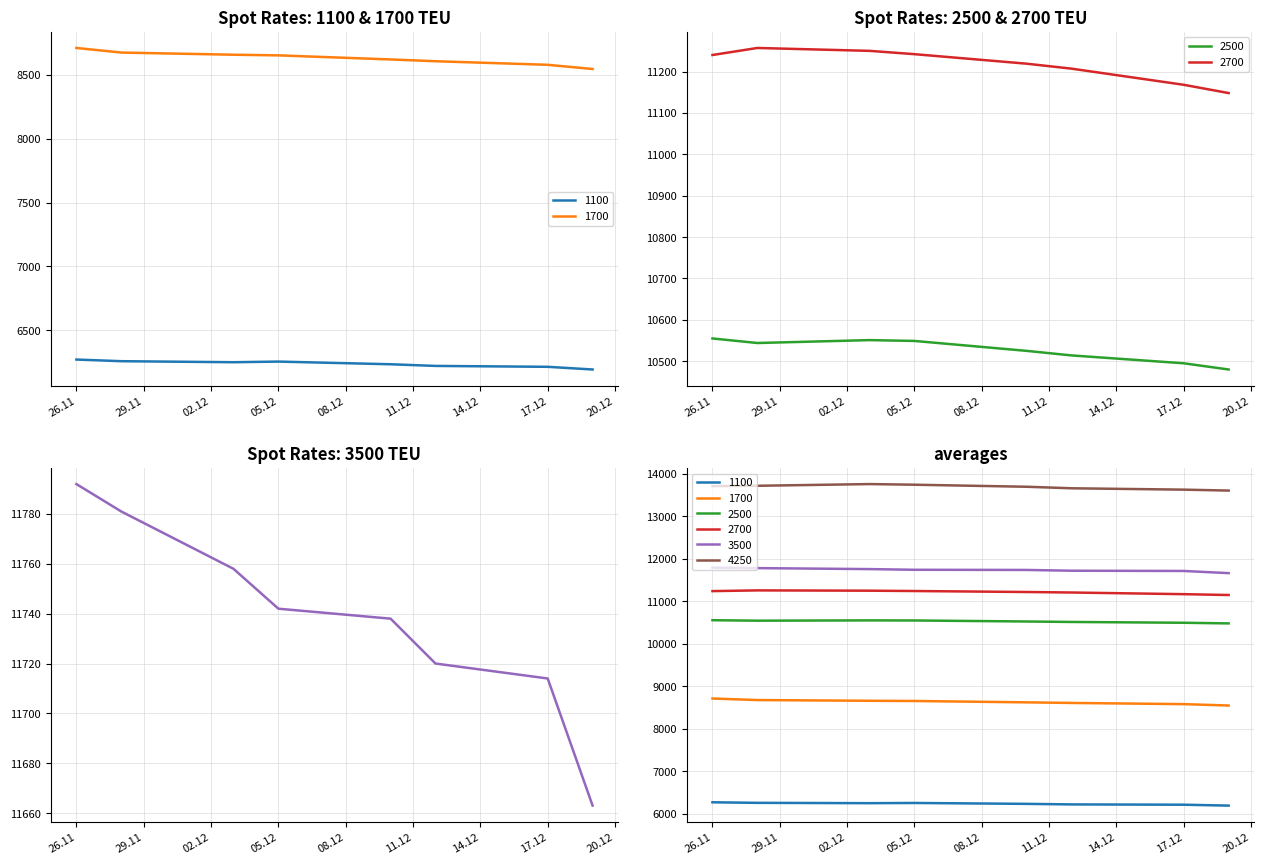

What is the smallest value displayed?

6192